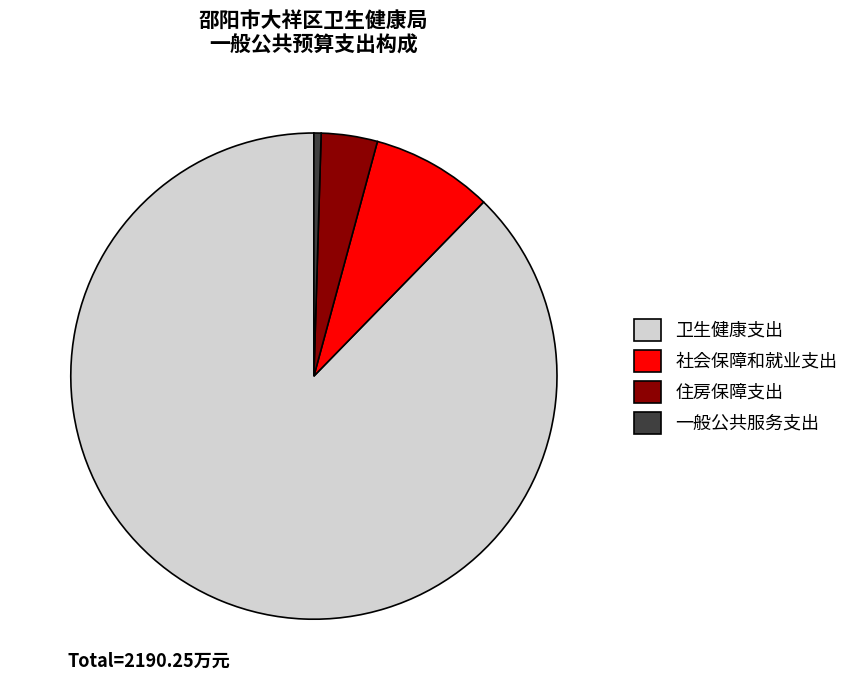

Is there a majority slice in this chart?

Yes